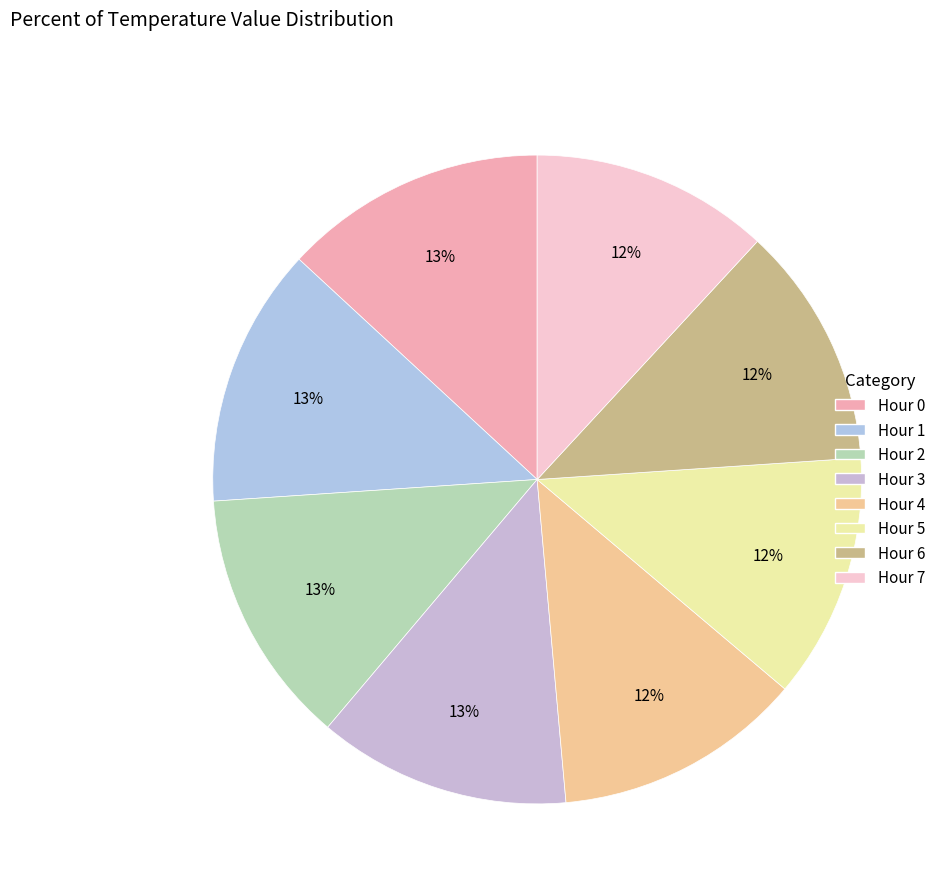

Combined, do Hour 0 and Hour 6 account for over 50%?

No